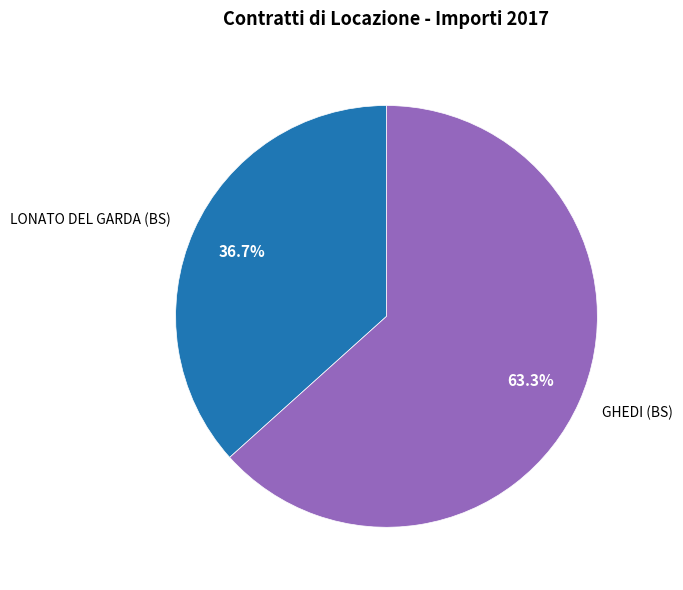

Combined, do GHEDI (BS) and LONATO DEL GARDA (BS) account for over 50%?

Yes